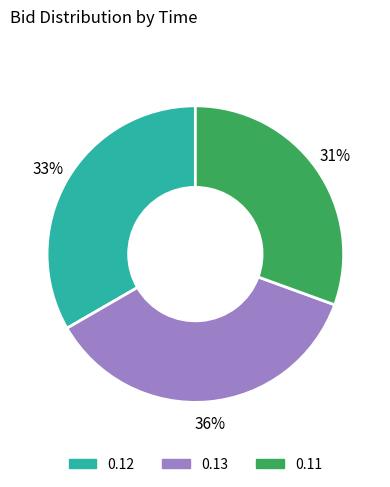

Count the number of slices in the pie.

3